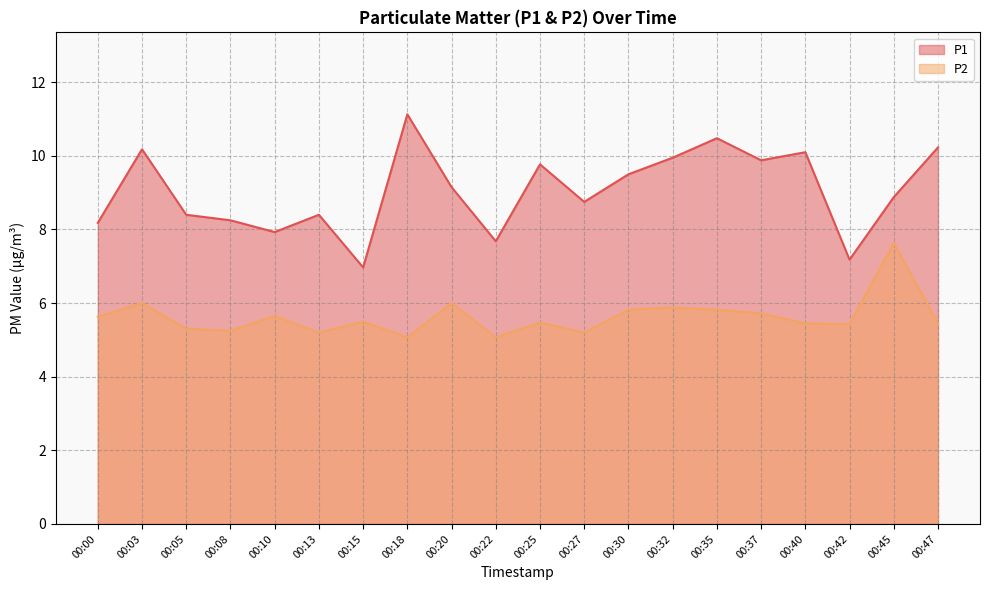

Reading left to right, transcribe all the data shown in this chart.

P1: 8.2	10.2	8.4	8.2	7.9	8.4	7.0	11.1	9.2	7.7	9.8	8.8	9.5	9.9	10.5	9.9	10.1	7.2	8.9	10.2
P2: 5.6	6.0	5.3	5.2	5.7	5.2	5.5	5.1	6.0	5.1	5.5	5.2	5.8	5.9	5.8	5.7	5.5	5.4	7.6	5.5